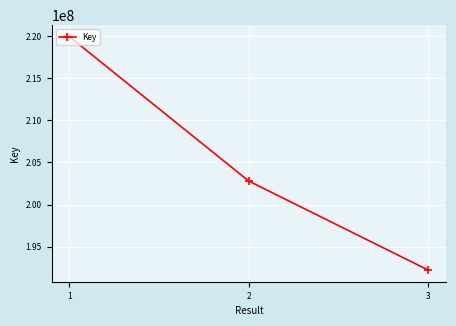

Does the chart display data point markers on the line(s)?

Yes